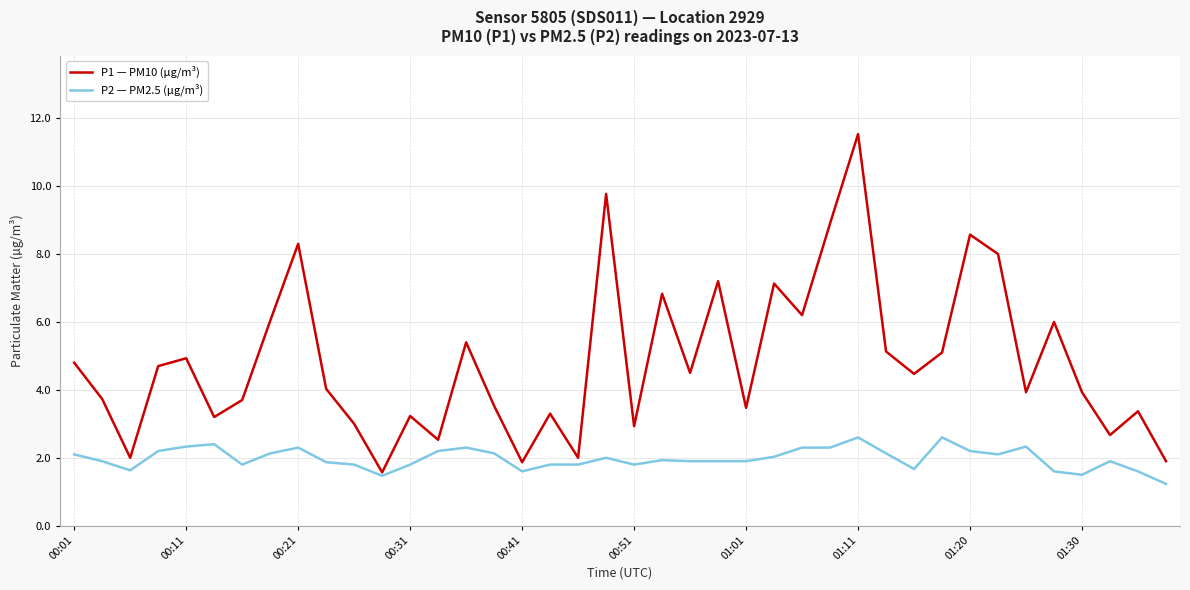

True or false: P2 — PM2.5 (µg/m³) has more than 2 points higher than both neighbors.

True